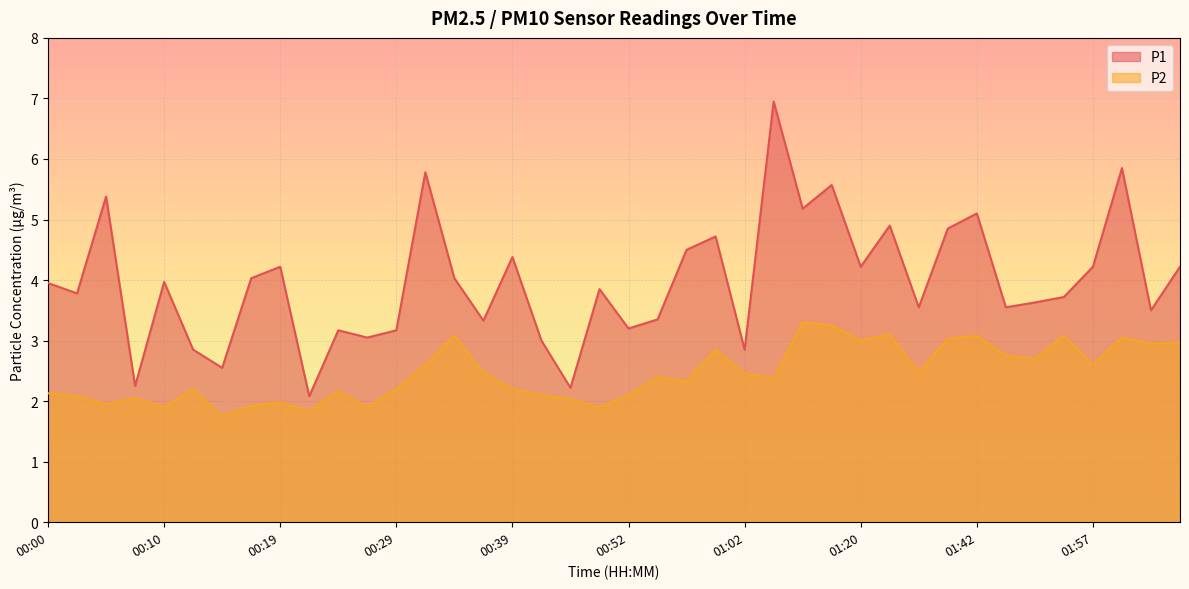

True or false: P1 has more than 0 points higher than both neighbors.

True